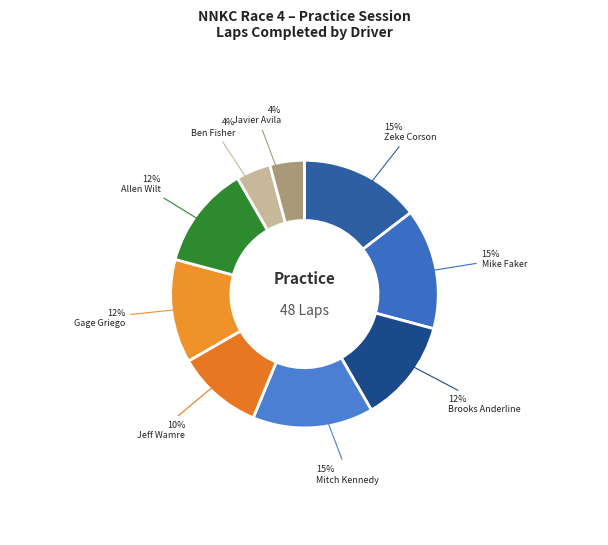

Which slice is the smallest?

Ben Fisher